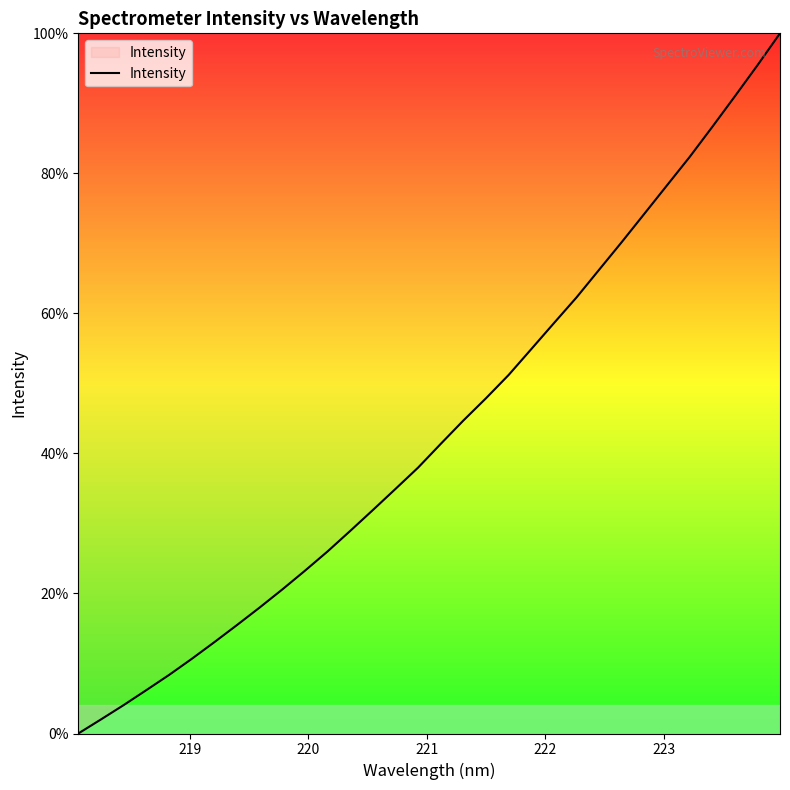

What is the difference between the maximum and minimum values?

100.0